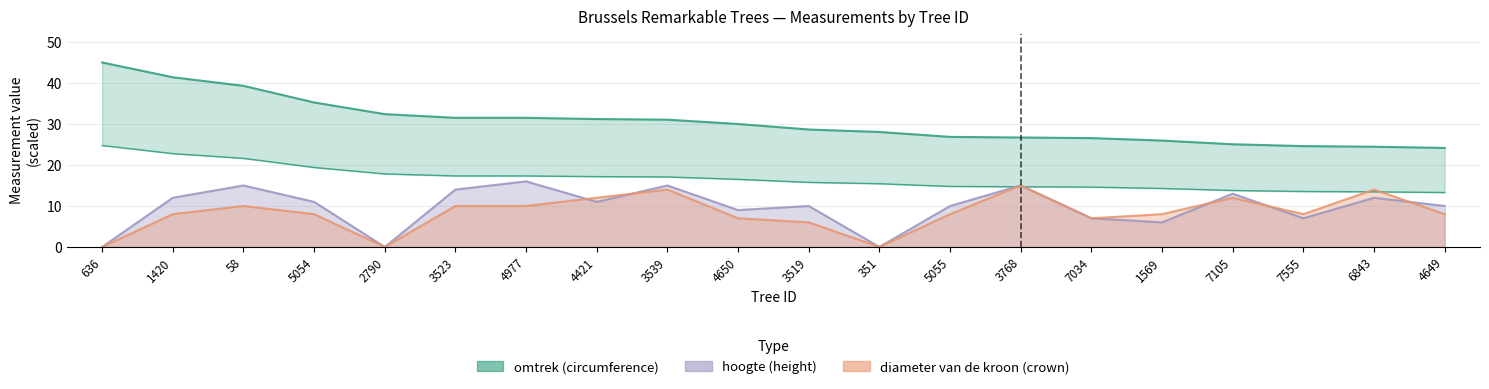

List the series in order of their overall mean, highest first.

omtrek, hoogte, diameter van de kroon